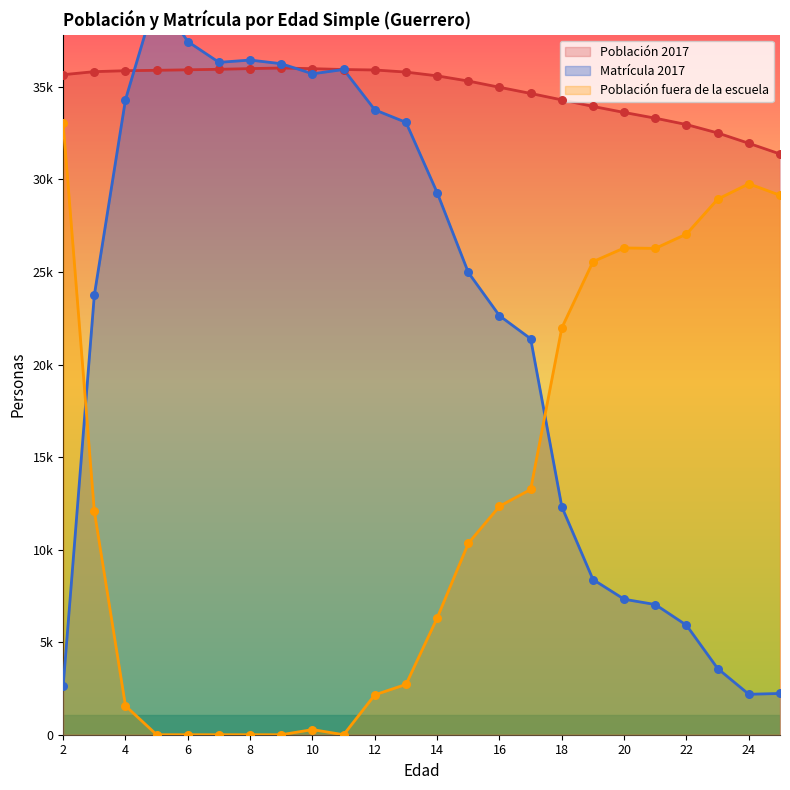

Which series has the largest Y range (max minus min)?

Matrícula 2017